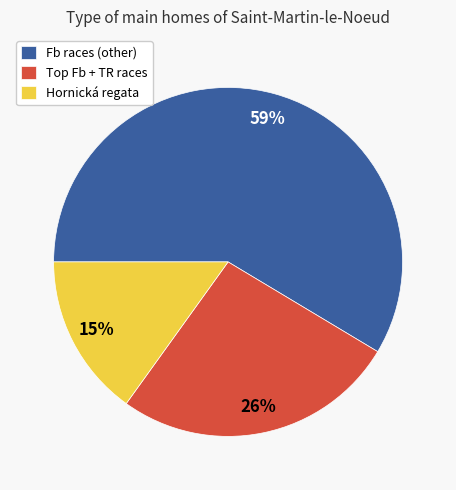

Combined, do Fb races (other) and Hornická regata account for over 50%?

Yes